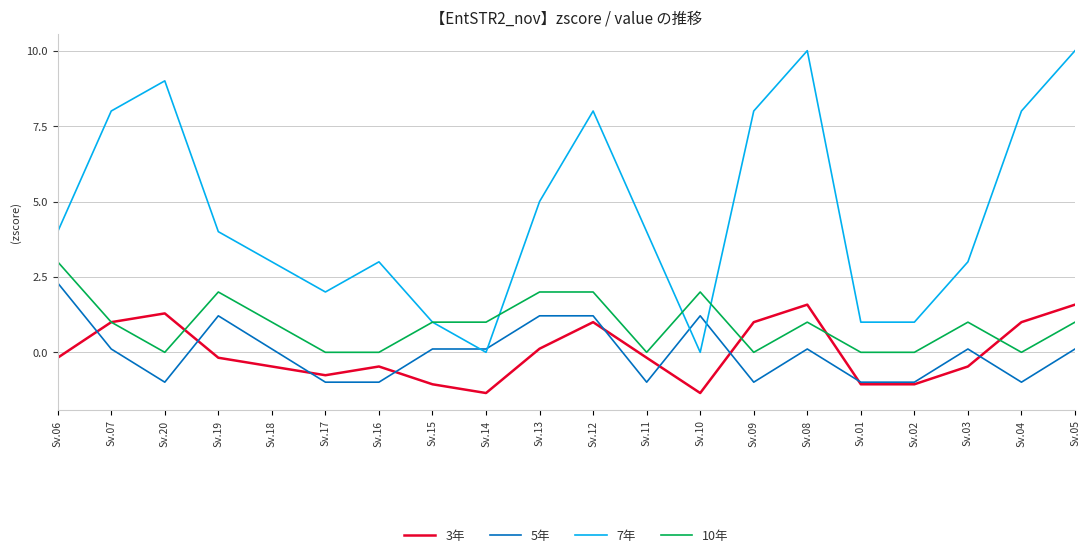

The 7年 series shows 4.0 at Sv.11. True or false?

True